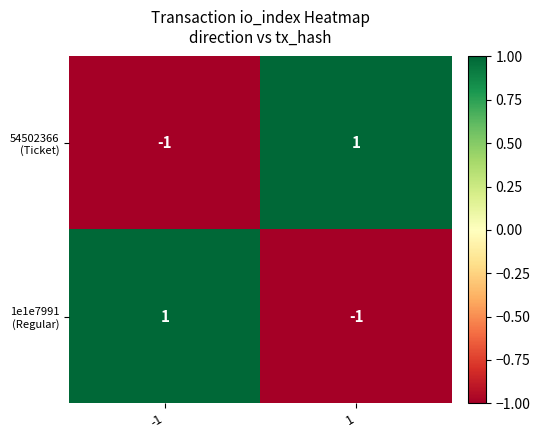

At how many categories does at least one series exceed 0?

2